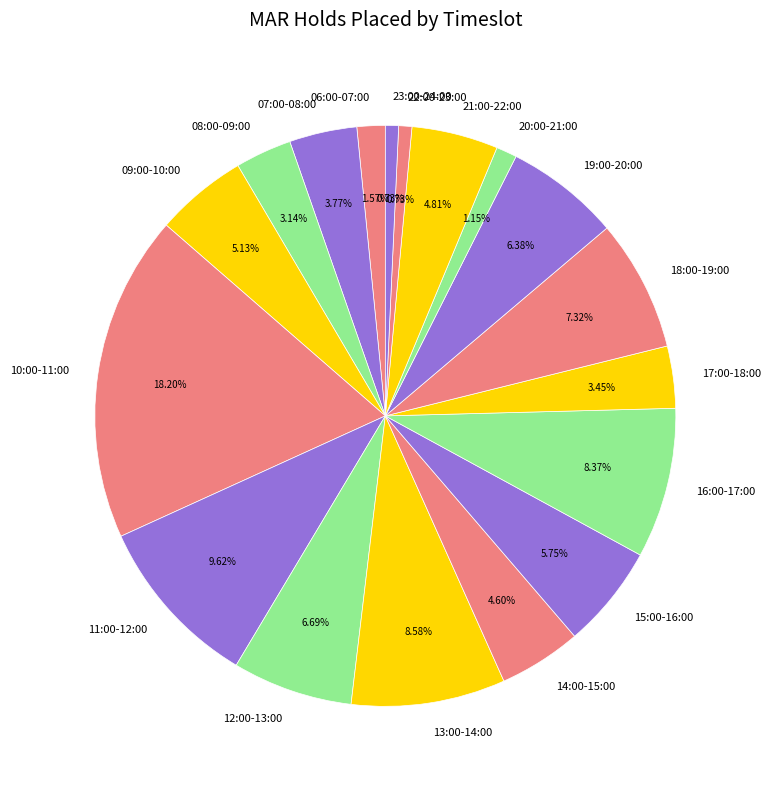

Which slice is the largest?

10:00-11:00